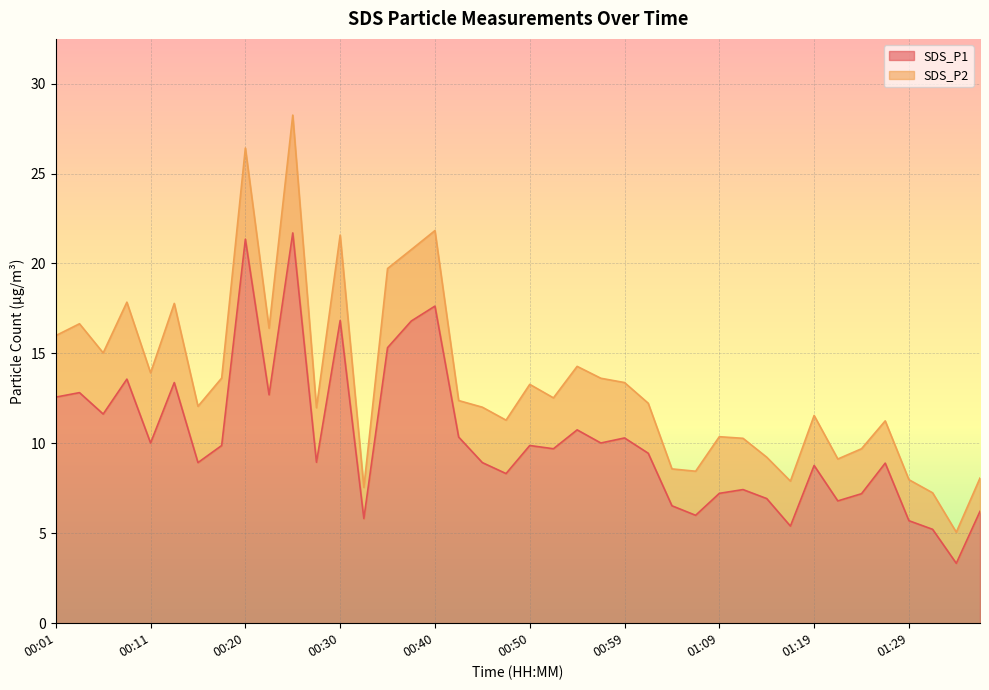

At which category does the data reach its first local valley?

00:06